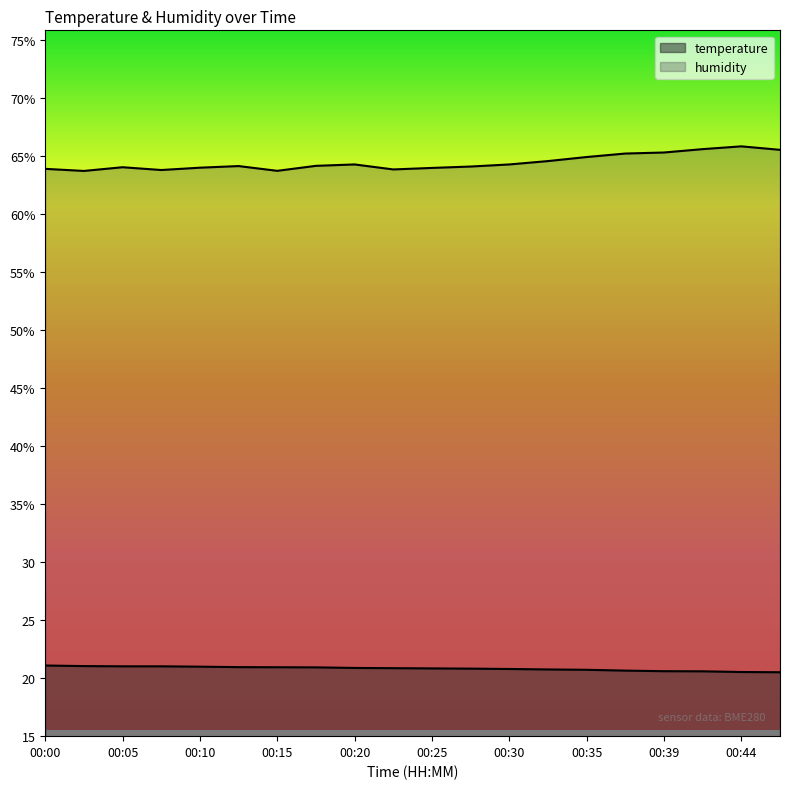

What is the difference between the maximum and minimum values in the humidity series?

2.1